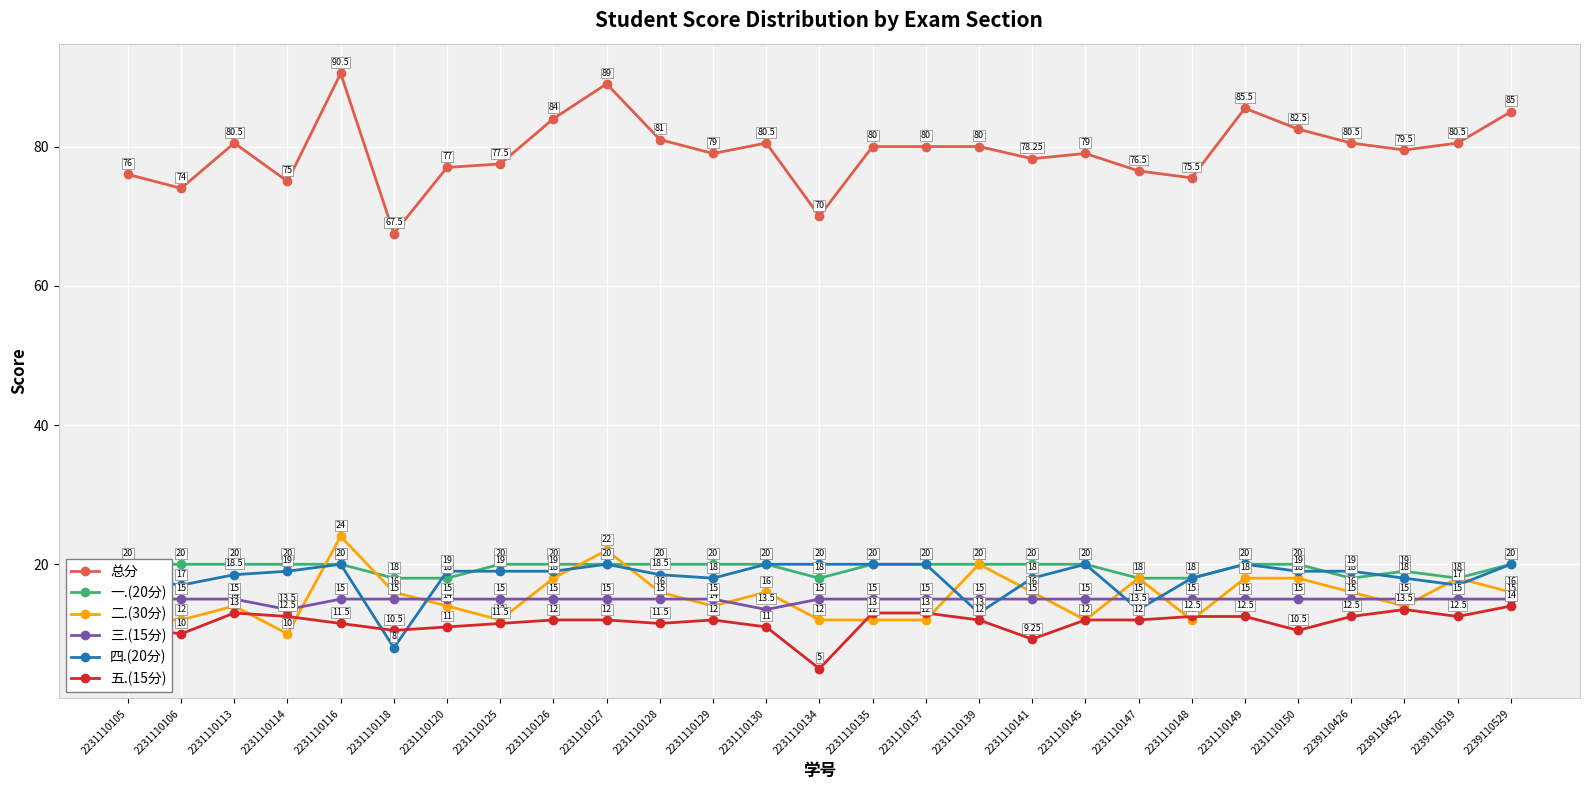

The 一.(20分) series shows 27.4 at 2231110129. True or false?

False